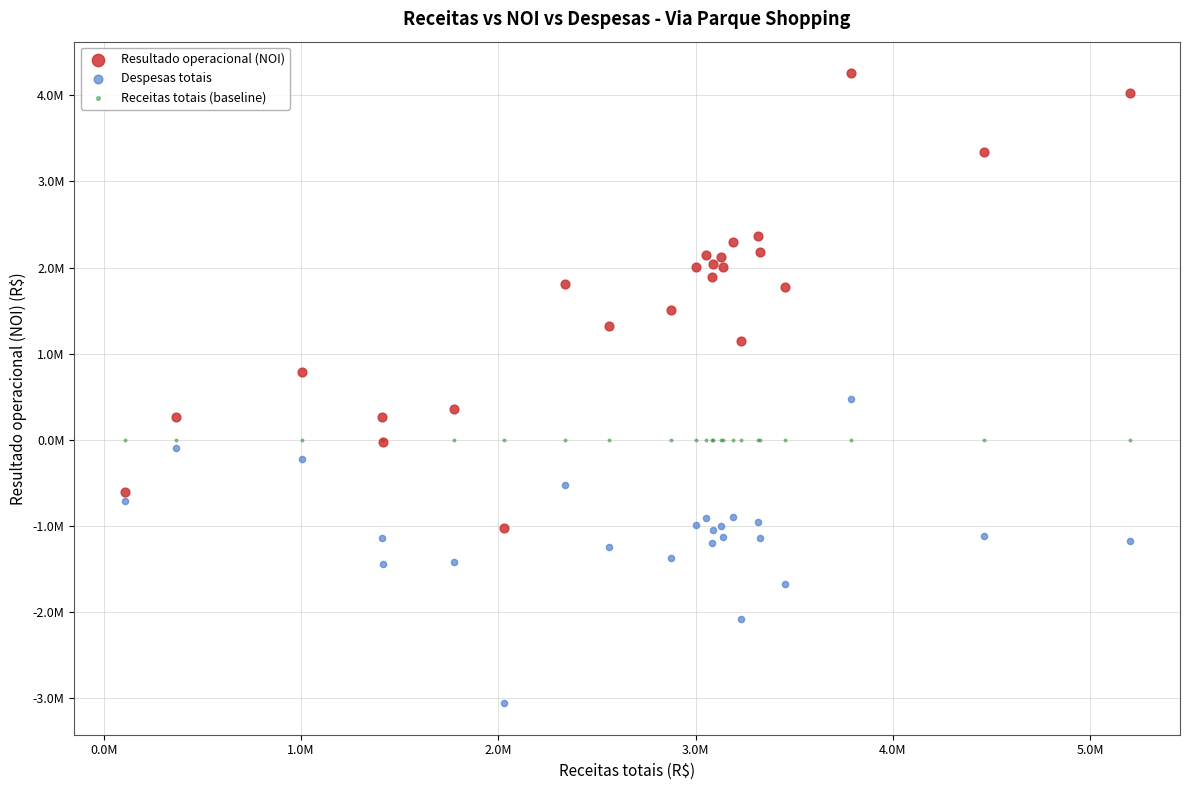

What are all the series names shown in the legend?

Resultado operacional (NOI), Despesas totais, Receitas totais (baseline)